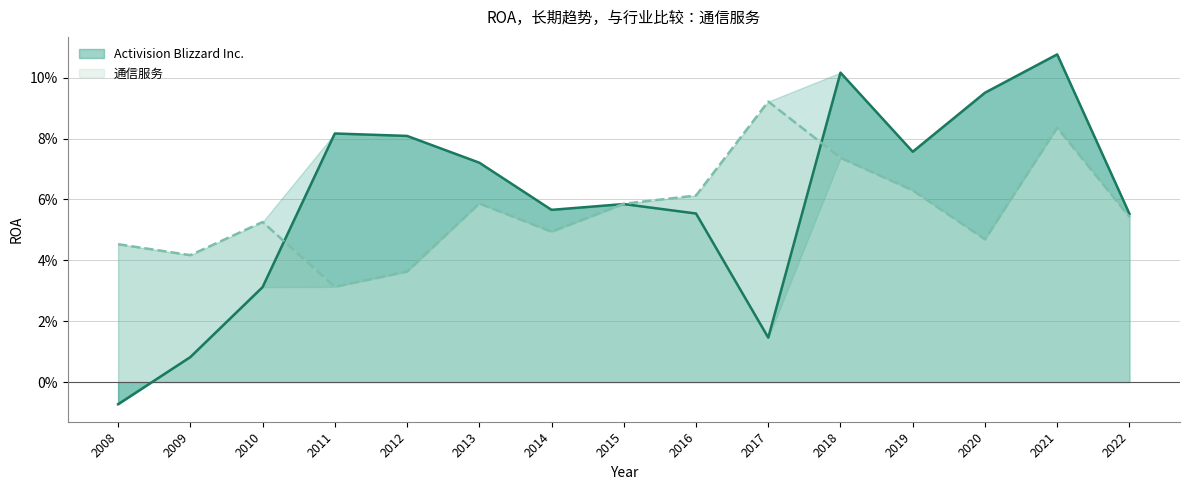

Rank the series by their maximum value, from highest to lowest.

Activision Blizzard Inc., 通信服务